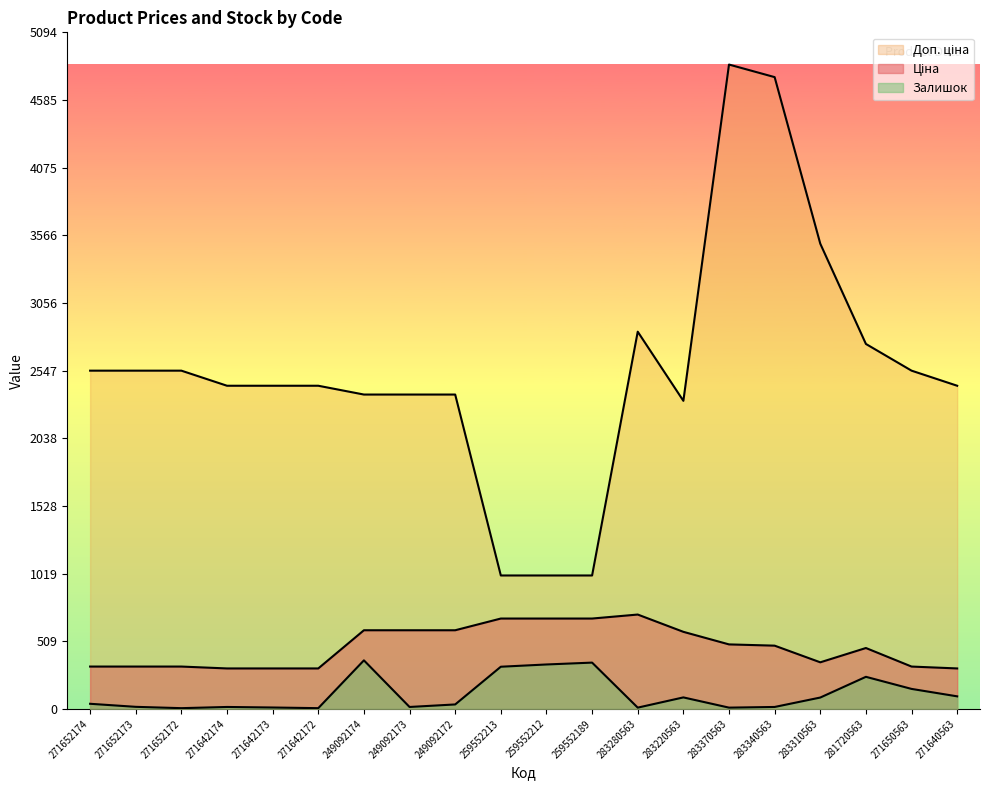

At which category does the chart reach its minimum across all series?

271652172